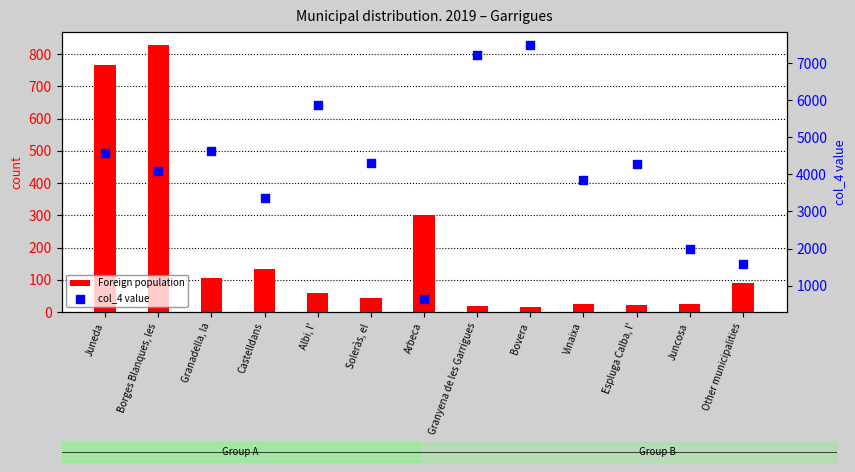

At how many categories does at least one series exceed 3695?

9